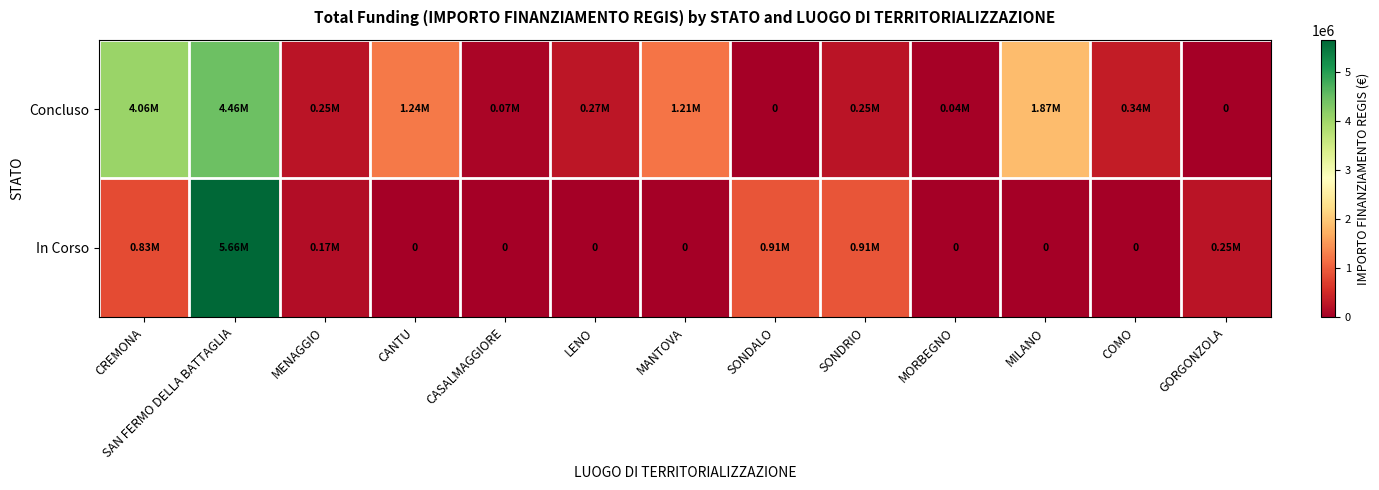

Rank the series by their average value, from highest to lowest.

Concluso, In Corso